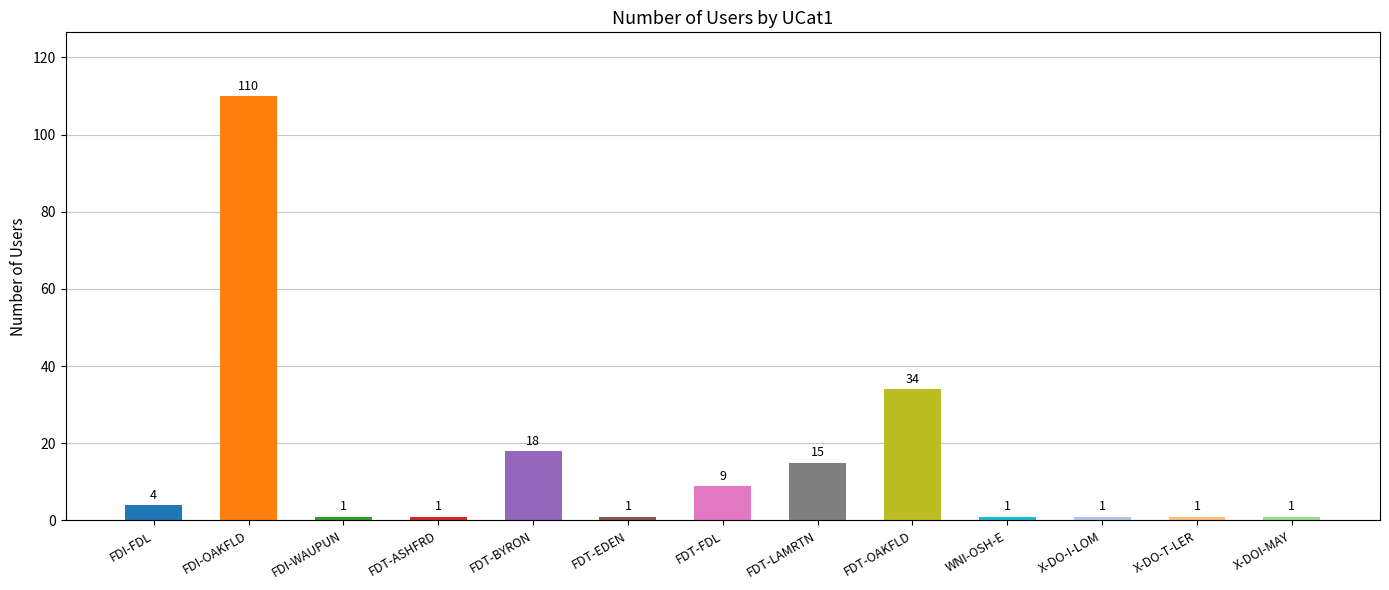

What position from the right is FDT-FDL?

7